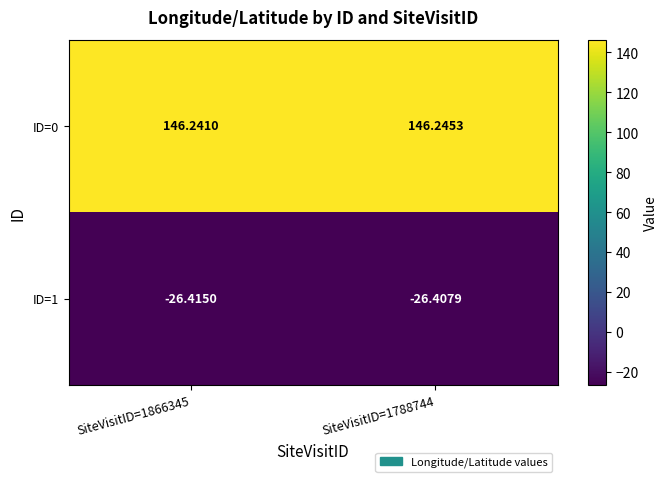

Is the value of ID=1 at SiteVisitID=1866345 greater than the value of ID=0 at SiteVisitID=1866345?

No